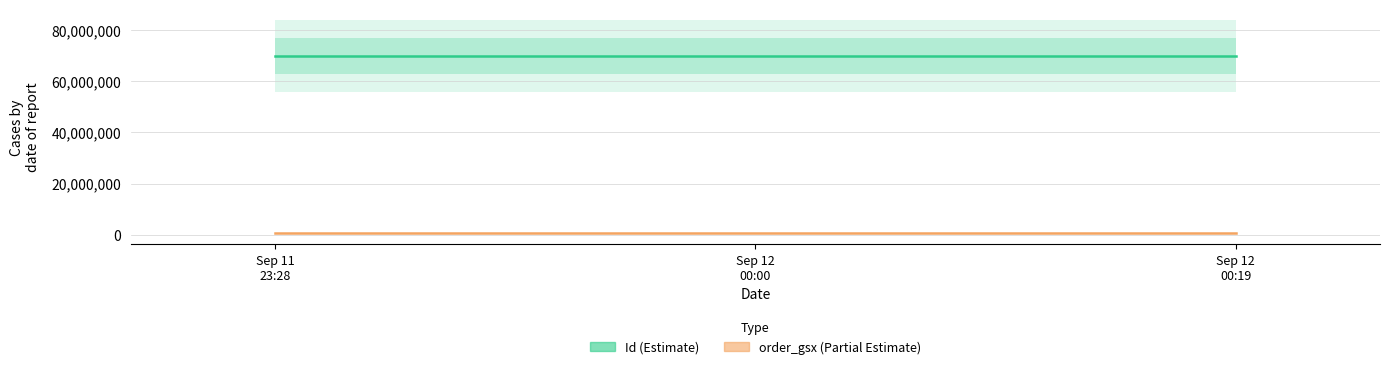

Rank the series at Sep 12
00:00 from lowest to highest value.

order_gsx, Id